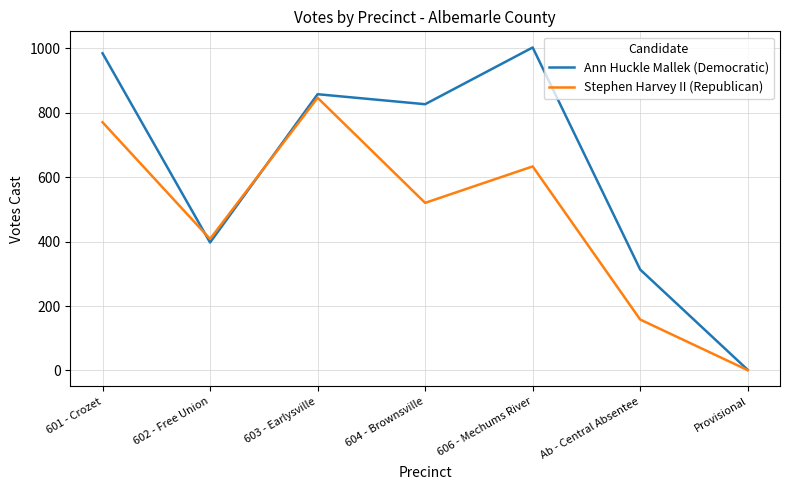

Is the value of Stephen Harvey II (Republican) at Provisional greater than the value of Ann Huckle Mallek (Democratic) at Ab - Central Absentee?

No